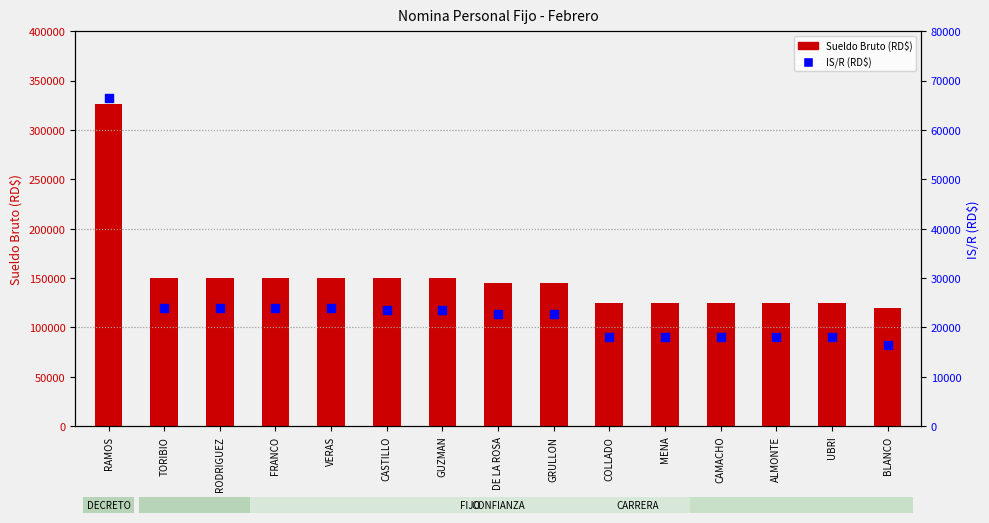

Is the value of IS/R (RD$) at MENA greater than the value of Sueldo Bruto (RD$) at TORIBIO?

No